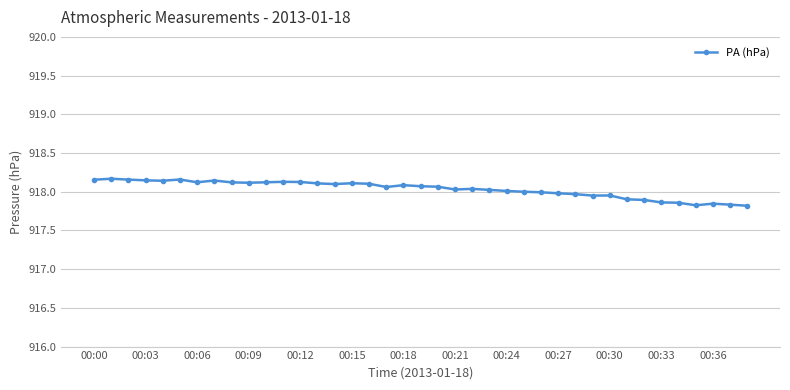

Does the chart have visible grid lines?

Yes